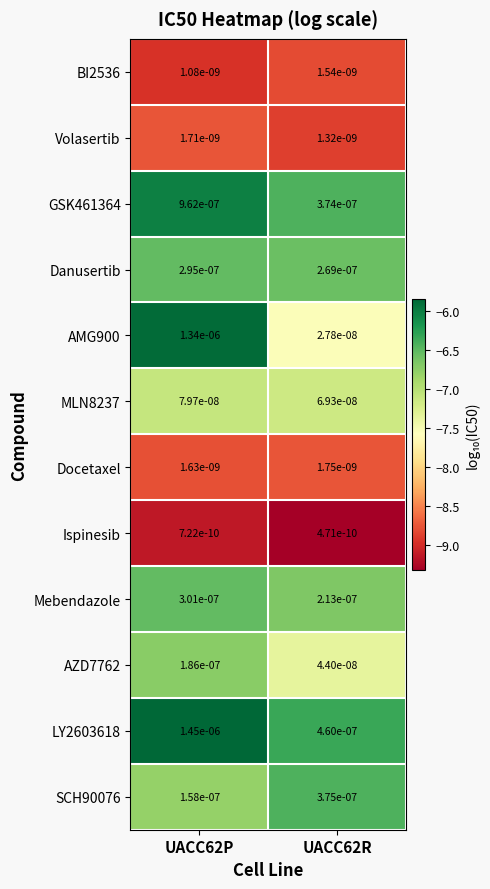

At UACC62P, list the series in order from largest to smallest.

LY2603618, AMG900, GSK461364, Mebendazole, Danusertib, AZD7762, SCH90076, MLN8237, Volasertib, Docetaxel, BI2536, Ispinesib